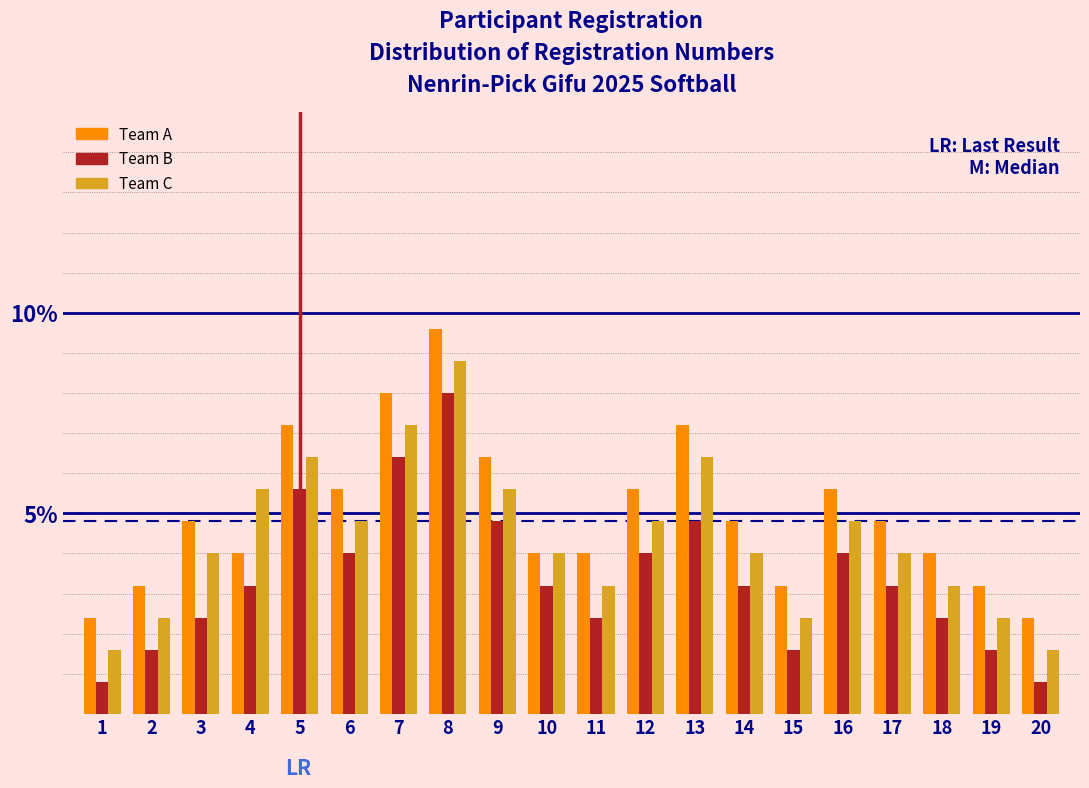

Is the value of Team B at 2 greater than the value of Team A at 1?

No